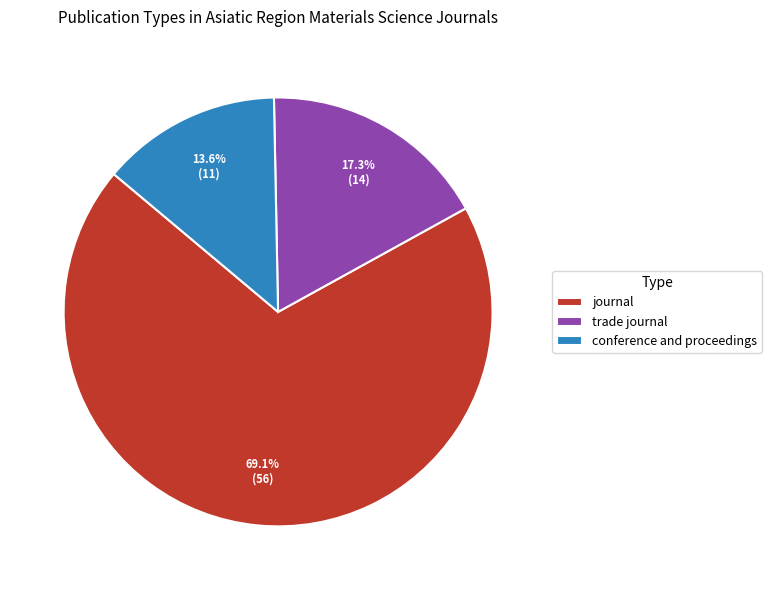

What portion of the pie excludes trade journal?

82.7%